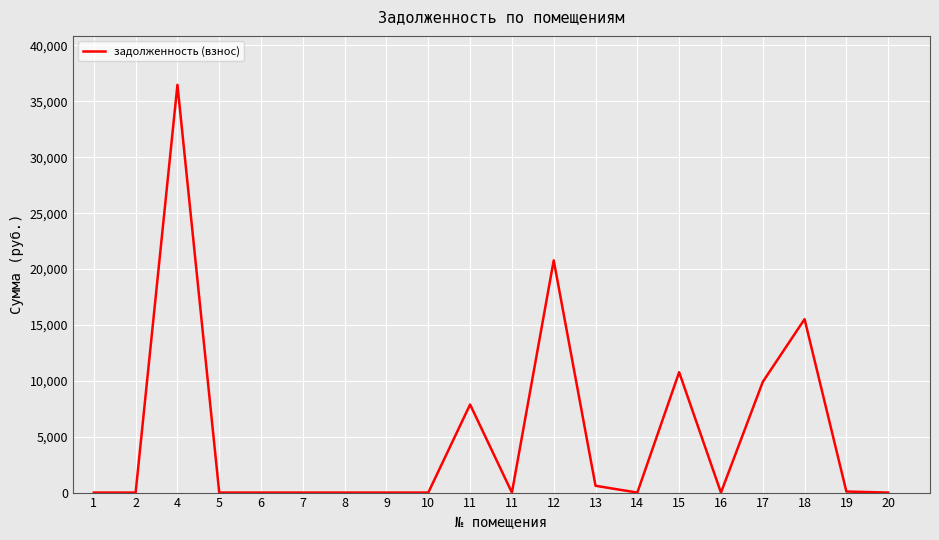

Does the chart have visible grid lines?

Yes